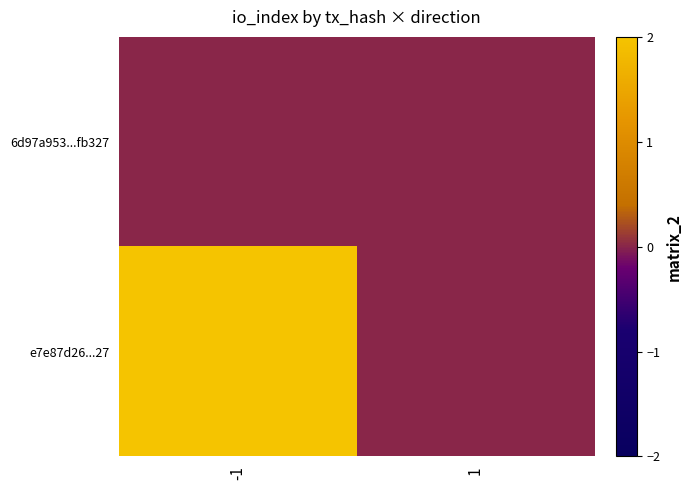

List the series in order of their peak value, lowest first.

6d97a953...fb327, e7e87d26...27